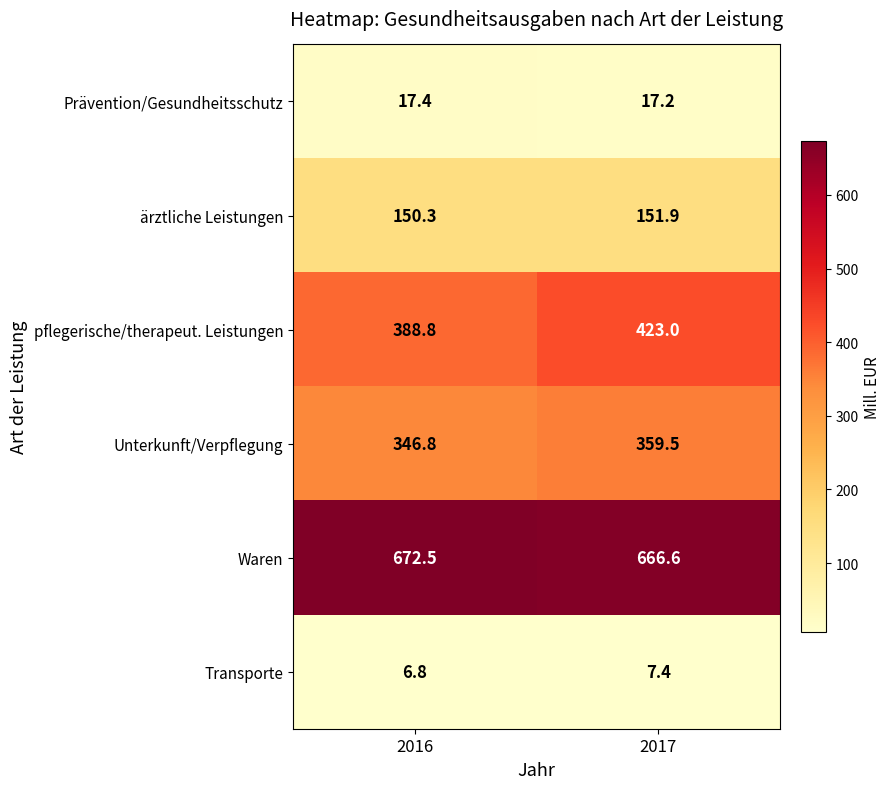

The value of Transporte at 2016 is 6.8. True or false?

True